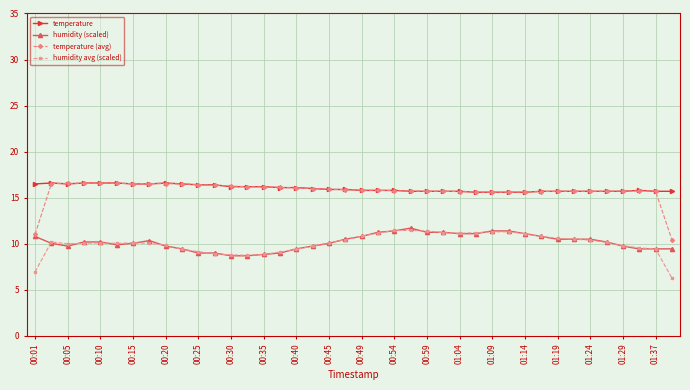

Which series has the widest spread of values?

temperature (avg)